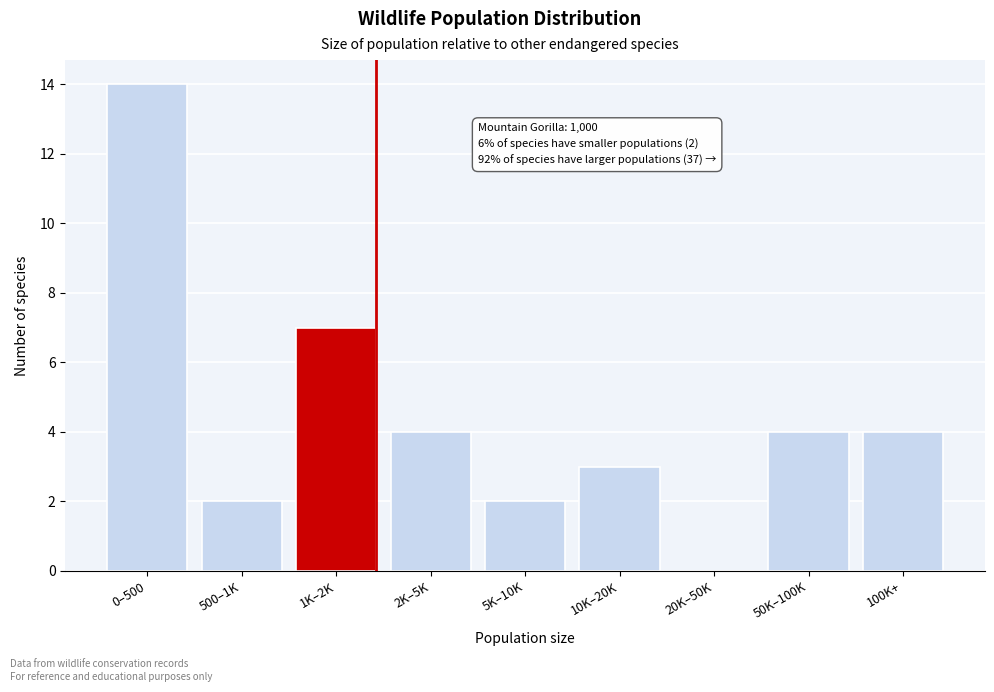

Reading left to right, what are all the values shown in this chart?

0–500=14	500–1K=2	1K–2K=7	2K–5K=4	5K–10K=2	10K–20K=3	20K–50K=0	50K–100K=4	100K+=4